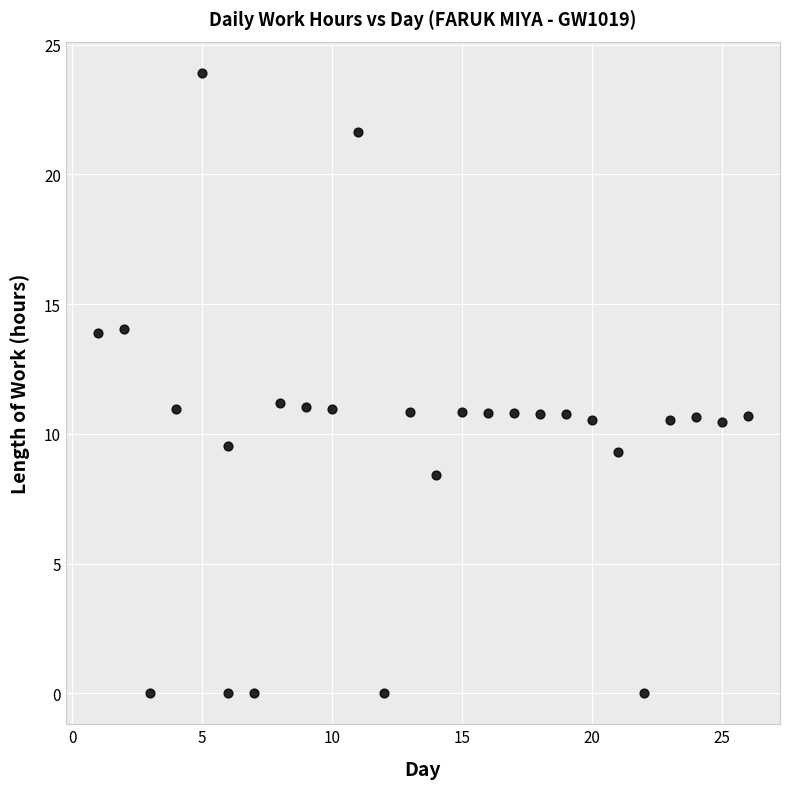

What is the range of Y values (max minus min)?

23.9